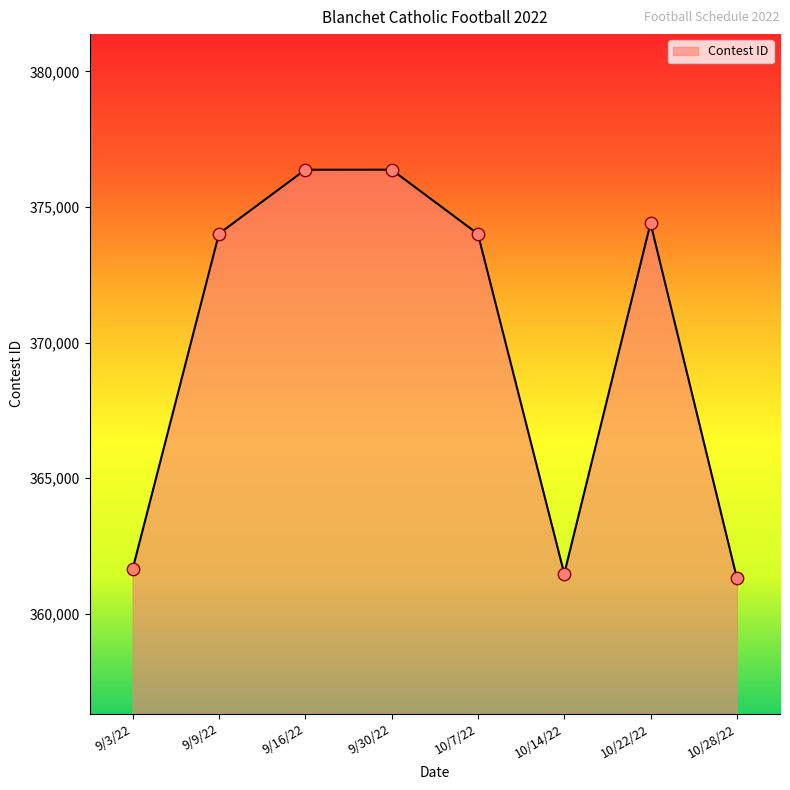

What is the change in value from 10/14/22 to 10/28/22?

-157